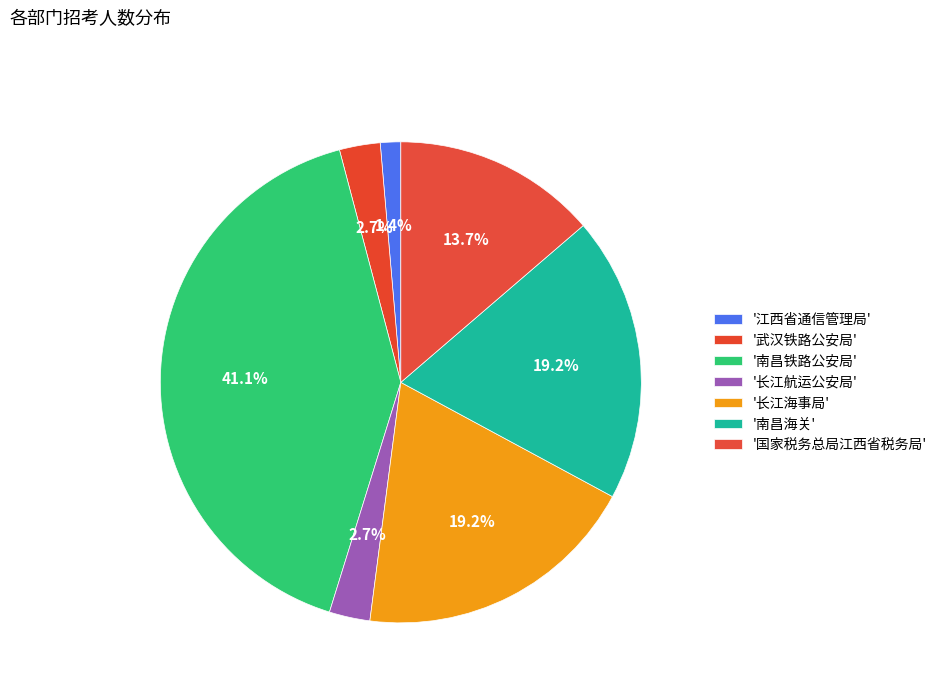

What is the smallest slice in the pie chart?

江西省通信管理局